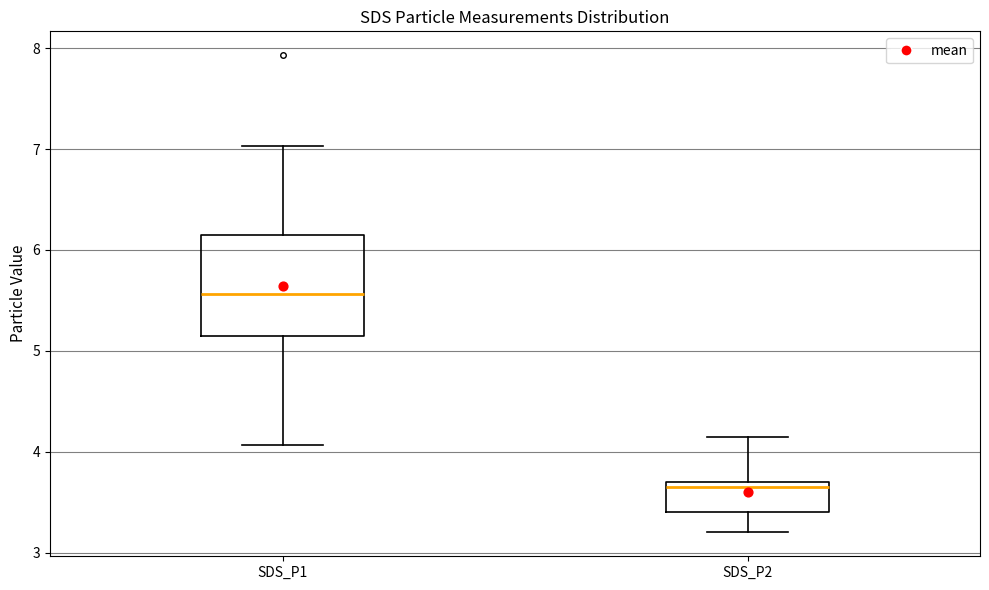

Where is the upper edge of the box for SDS_P2 on the y-axis? The values are not printed on the chart, so give them approximately, as read against the axis.

3.7